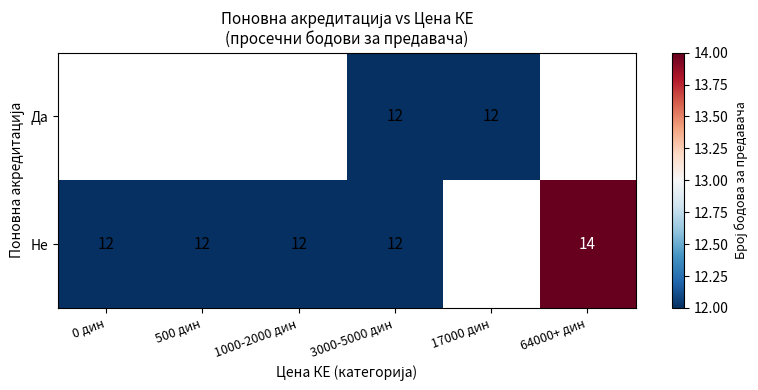

Is it true that Да equals 16 at 3000-5000 дин?

False